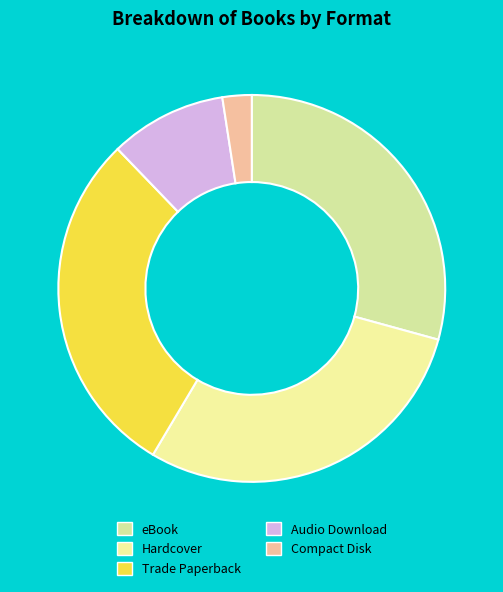

How many slices are in this pie chart?

5